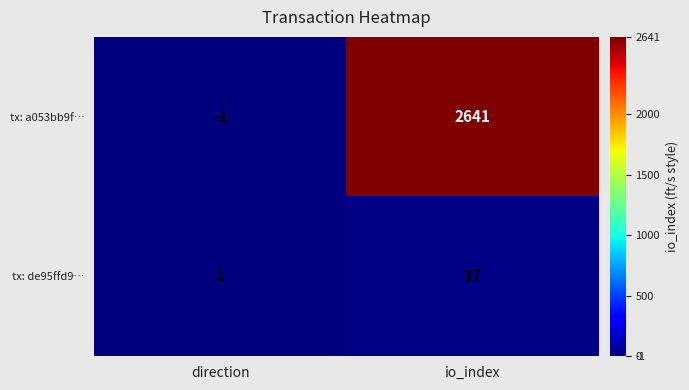

What is the total value across all series at io_index?

2658